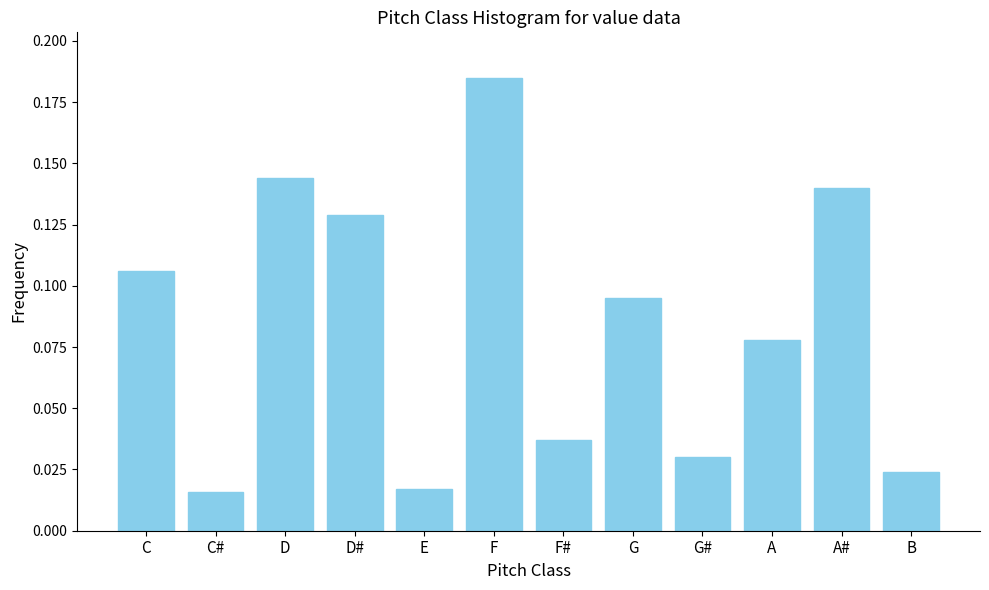

What is the sum of all values?

1.0